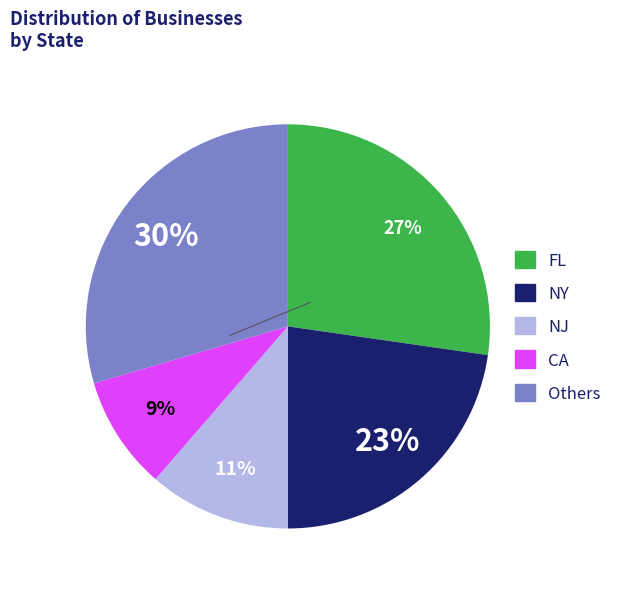

To the nearest percent, what is the average slice percentage?

20%